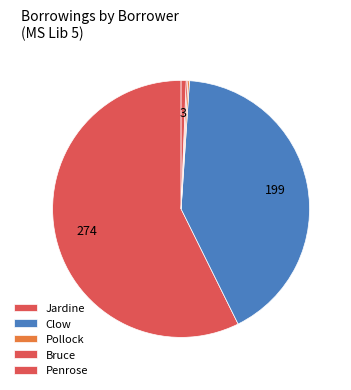

Which category has the biggest portion of the pie?

Jardine (274)